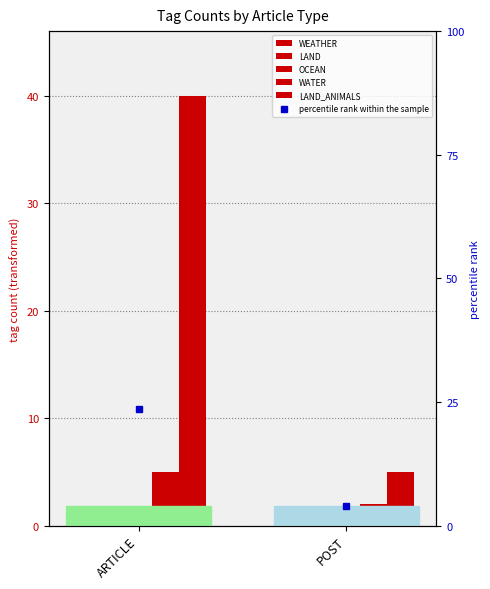

What is the value of the WATER bar at the 1st from the left?

5.0